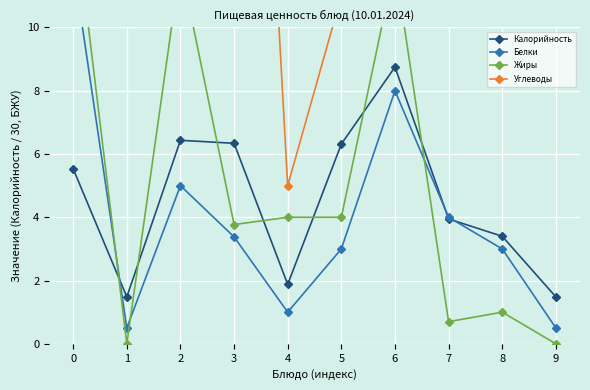

How many lines are shown in the chart?

4